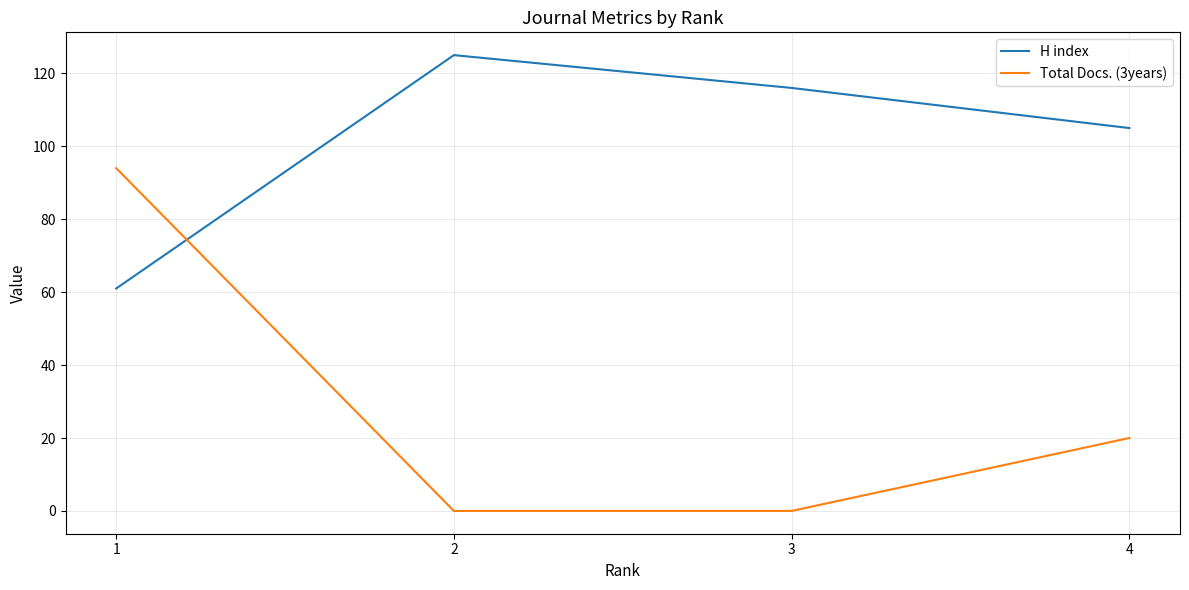

True or false: H index has more than 0 points higher than both neighbors.

True